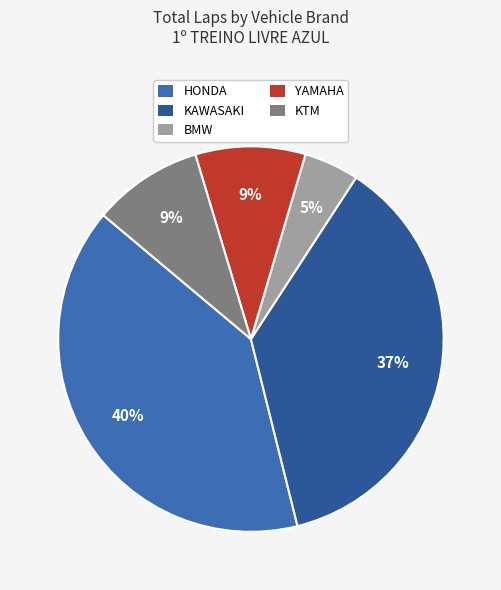

How many segments does this pie chart have?

5